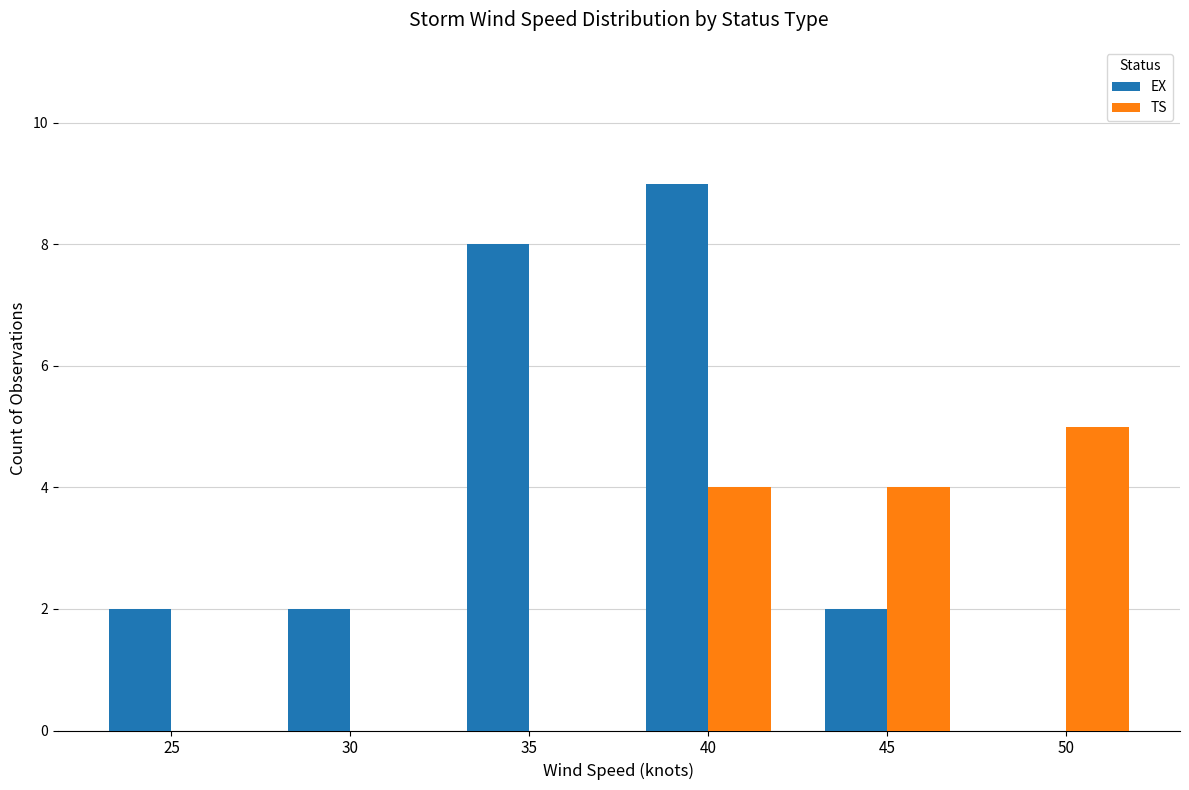

What is the approximate value of EX at 40?

9